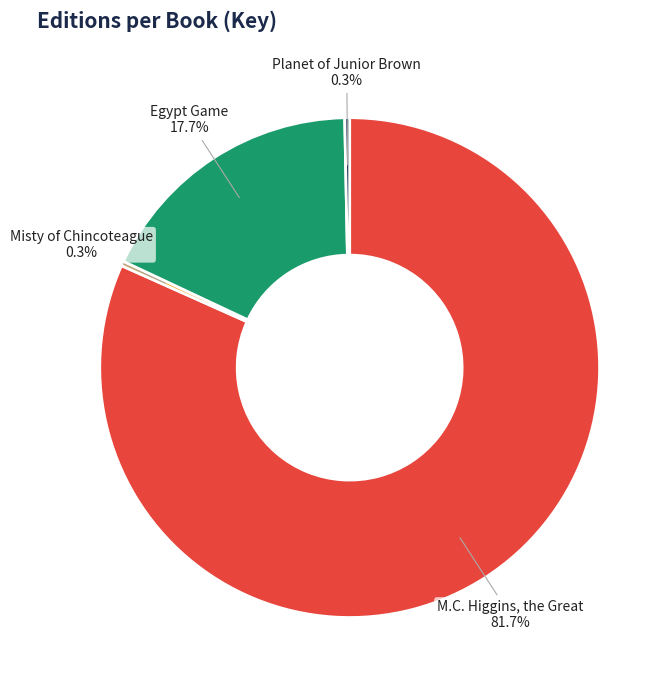

Which slice is the largest?

M.C. Higgins, the Great